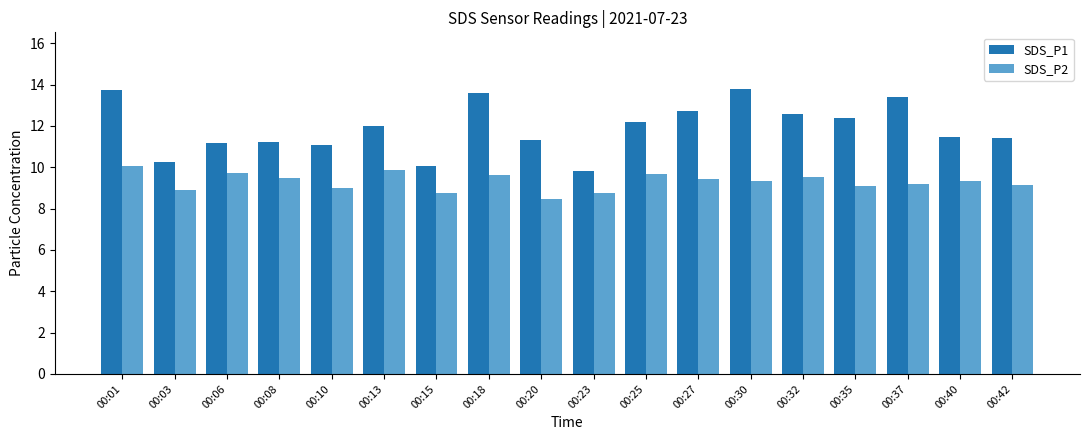

What is the total value across all series at 00:03?

19.1